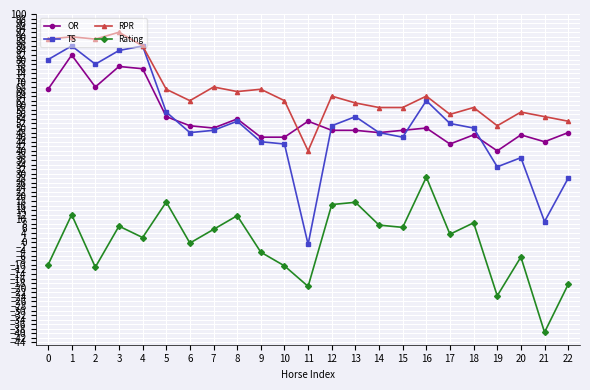

True or false: TS and Rating cross at least once.

False